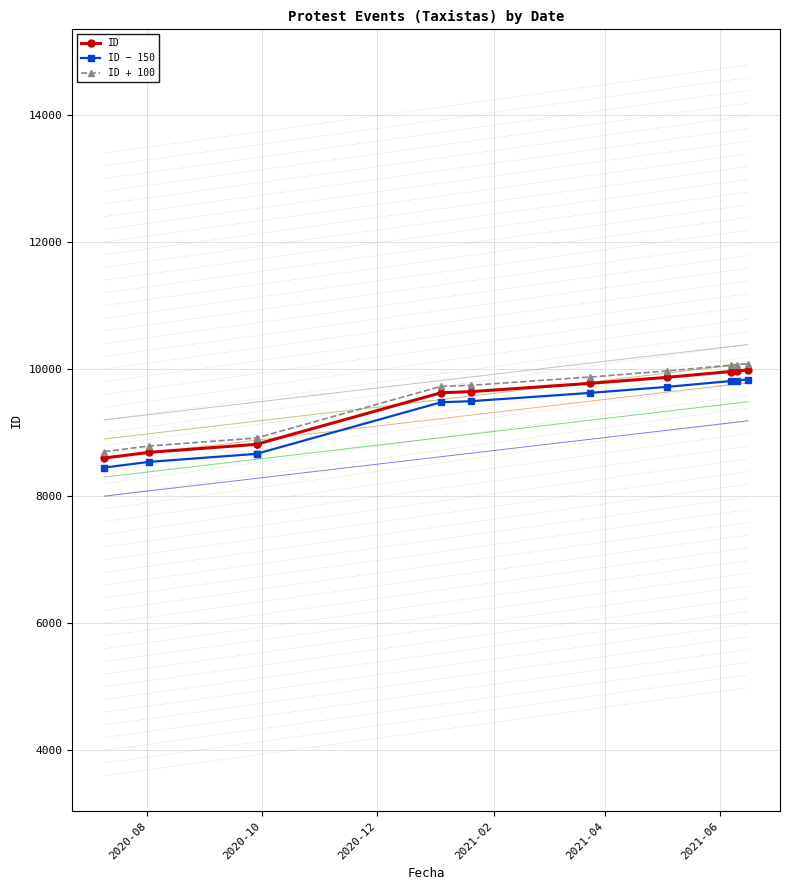

Is the value of ID + 100 at 2021-04 greater than the value of ID at 2020-12?

Yes